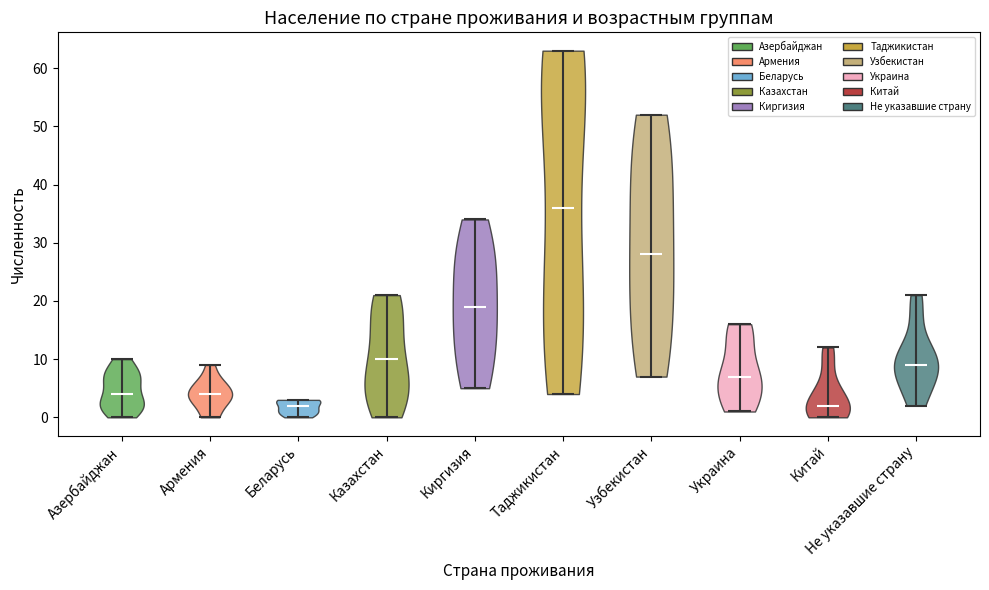

Reading left to right, read every violin against the y-axis: where its median line is, and the lowest and highest points it reaches. The values are not printed on the chart, so give them approximately, as read against the axis.

Азербайджан: median line 4, lowest point 0, highest point 10
Армения: median line 4, lowest point 0, highest point 9
Беларусь: median line 2, lowest point 0, highest point 3
Казахстан: median line 10, lowest point 0, highest point 21
Киргизия: median line 19, lowest point 5, highest point 34
Таджикистан: median line 36, lowest point 4, highest point 63
Узбекистан: median line 28, lowest point 7, highest point 52
Украина: median line 7, lowest point 1, highest point 16
Китай: median line 2, lowest point 0, highest point 12
Не указавшие страну: median line 9, lowest point 2, highest point 21